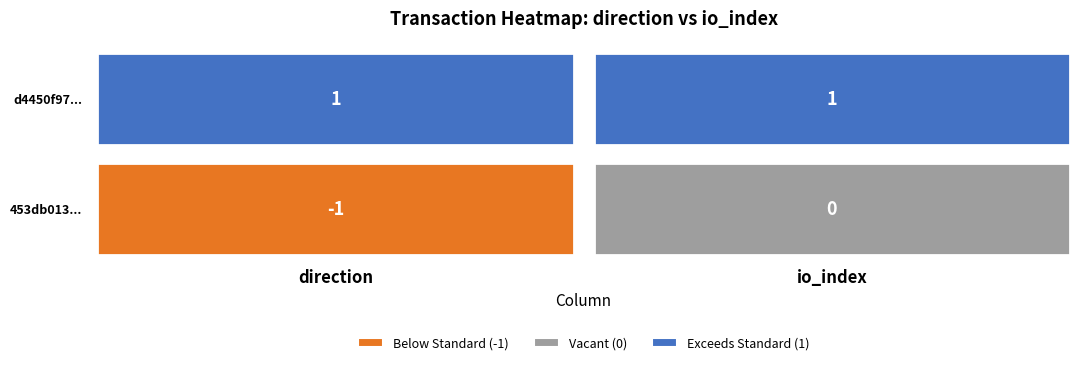

What is the difference between the highest and lowest values at 0?

2